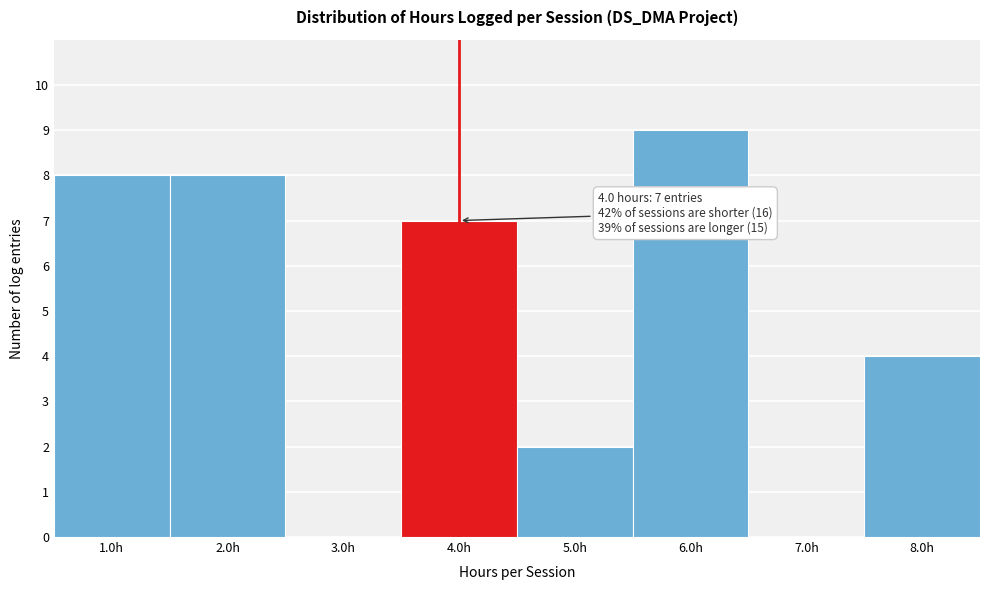

Which range on the x-axis has the tallest bar?

5.5 to 6.5